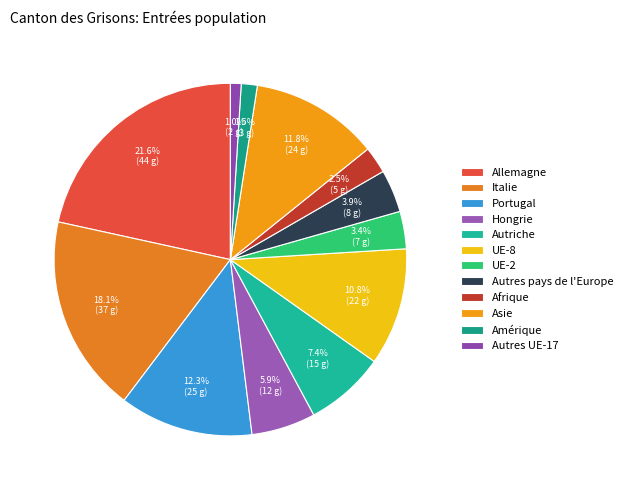

How many slices are in this pie chart?

12